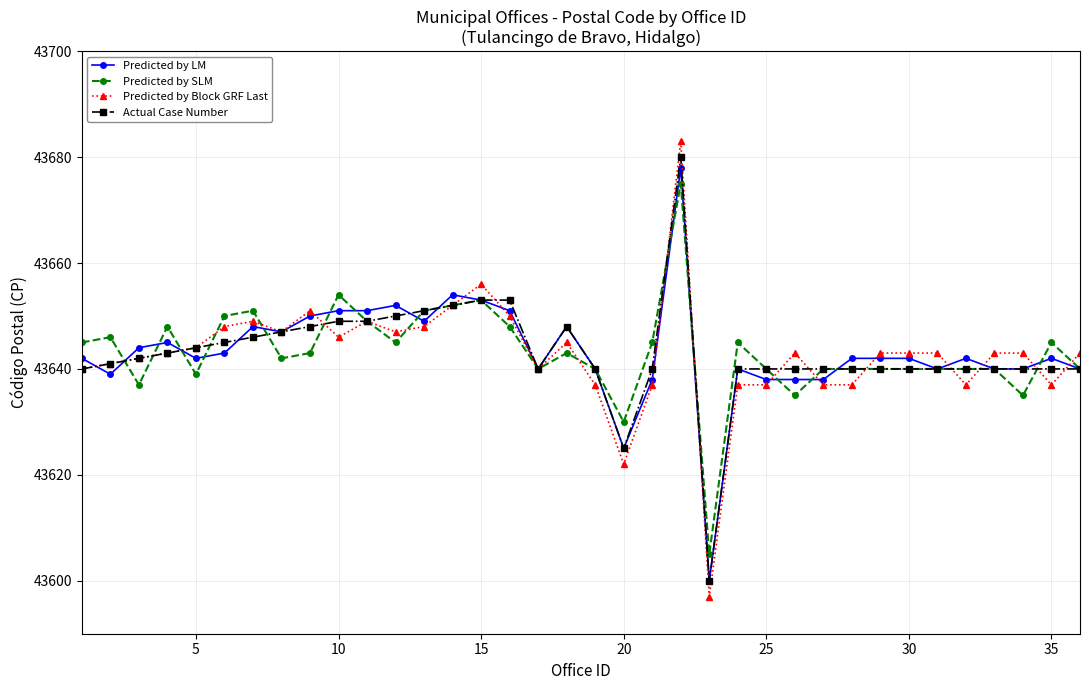

Which series has the widest spread of values?

Predicted by Block GRF Last